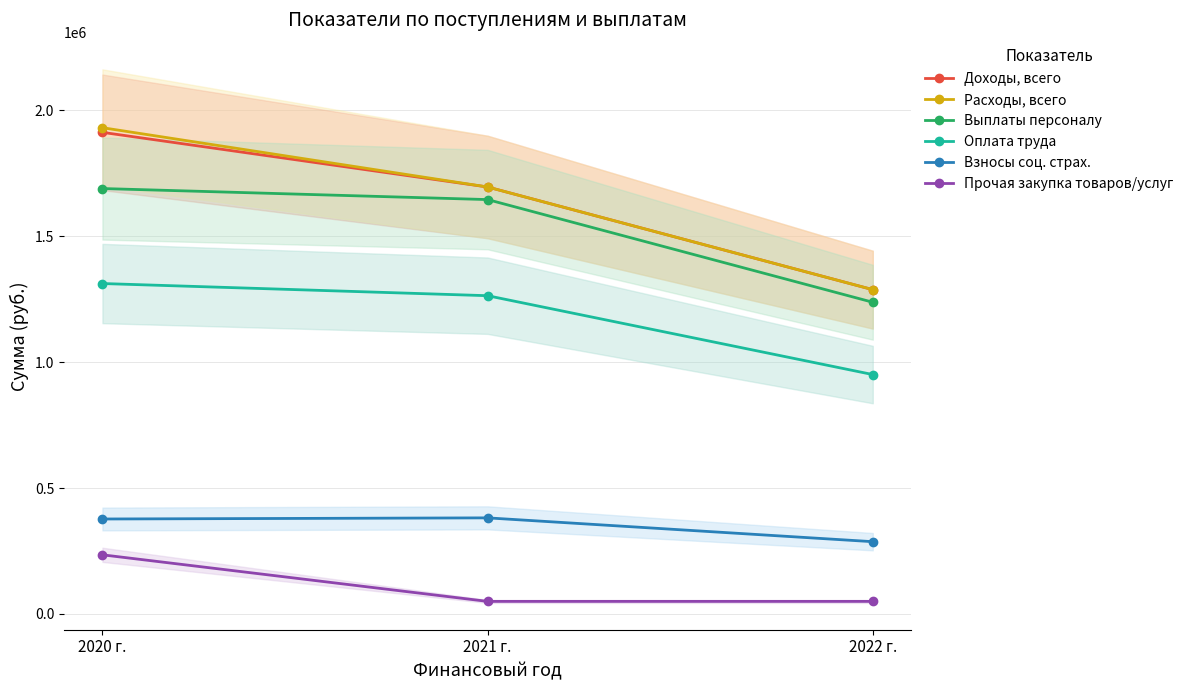

What is the approximate value of Выплаты персоналу at 2022 г.?

1237603.0